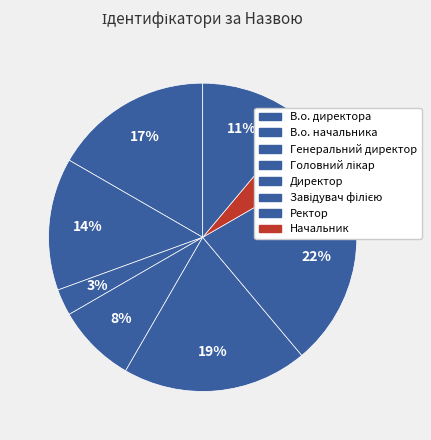

How many slices are in this pie chart?

8